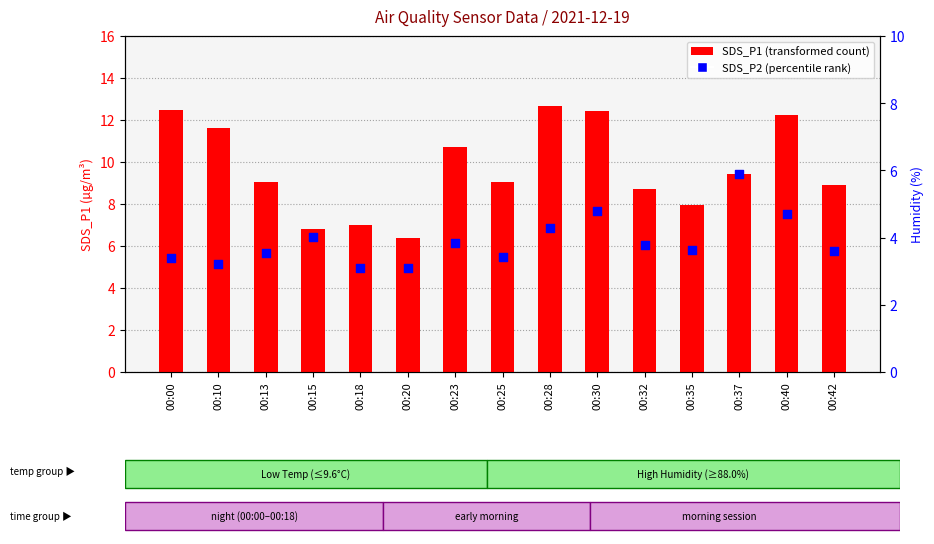

Which series has the widest spread of Y values?

SDS_P1 (transformed count)